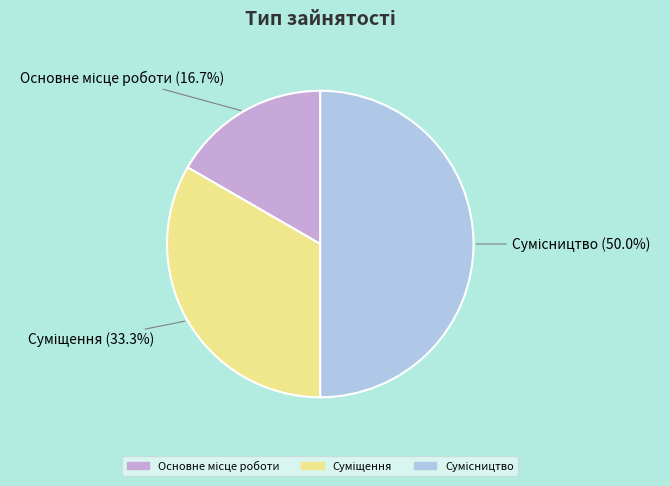

Between Сумісництво and Основне місце роботи, which is larger?

Сумісництво